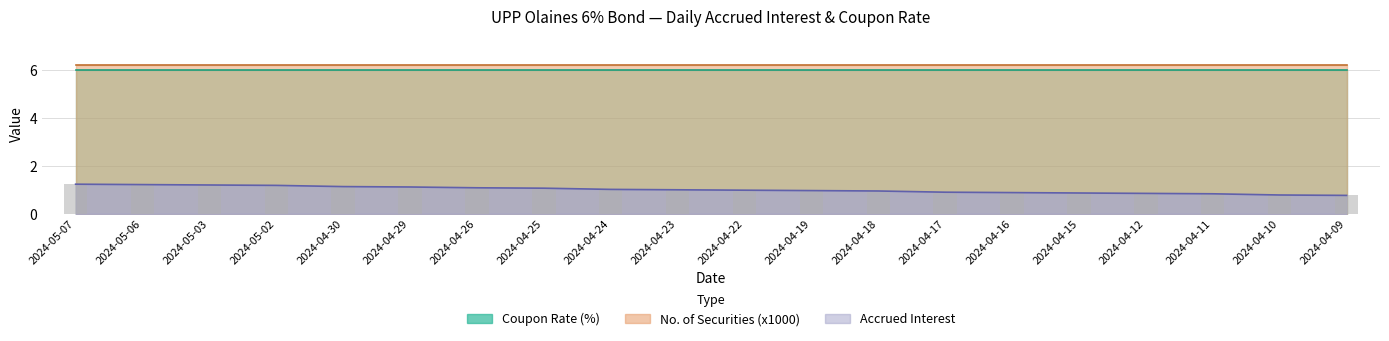

At how many categories does at least one series exceed 4?

20